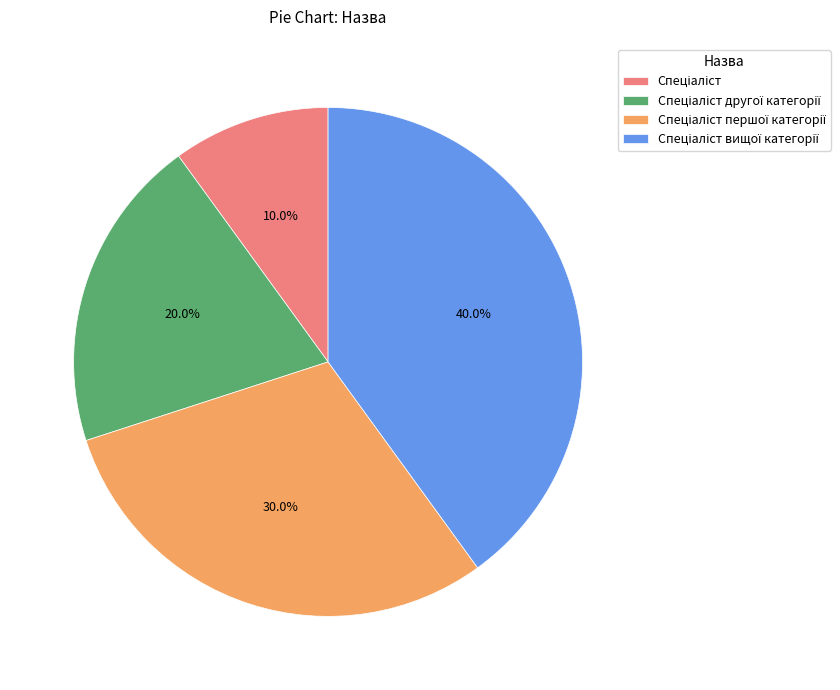

Is there a majority slice in this chart?

No